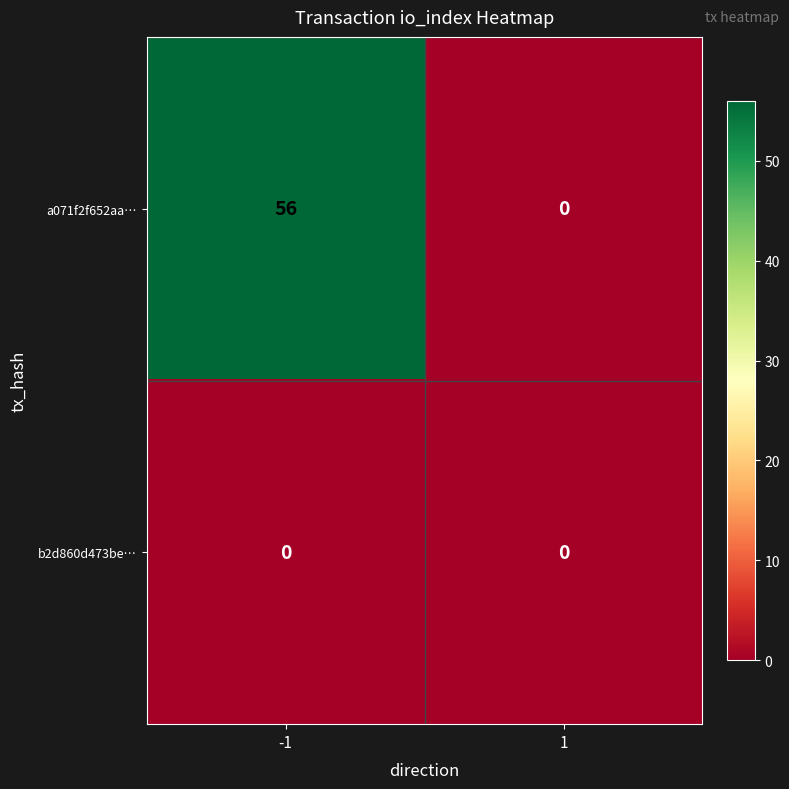

True or false: a071f2f652aa… has a value of 30 at -1.

False